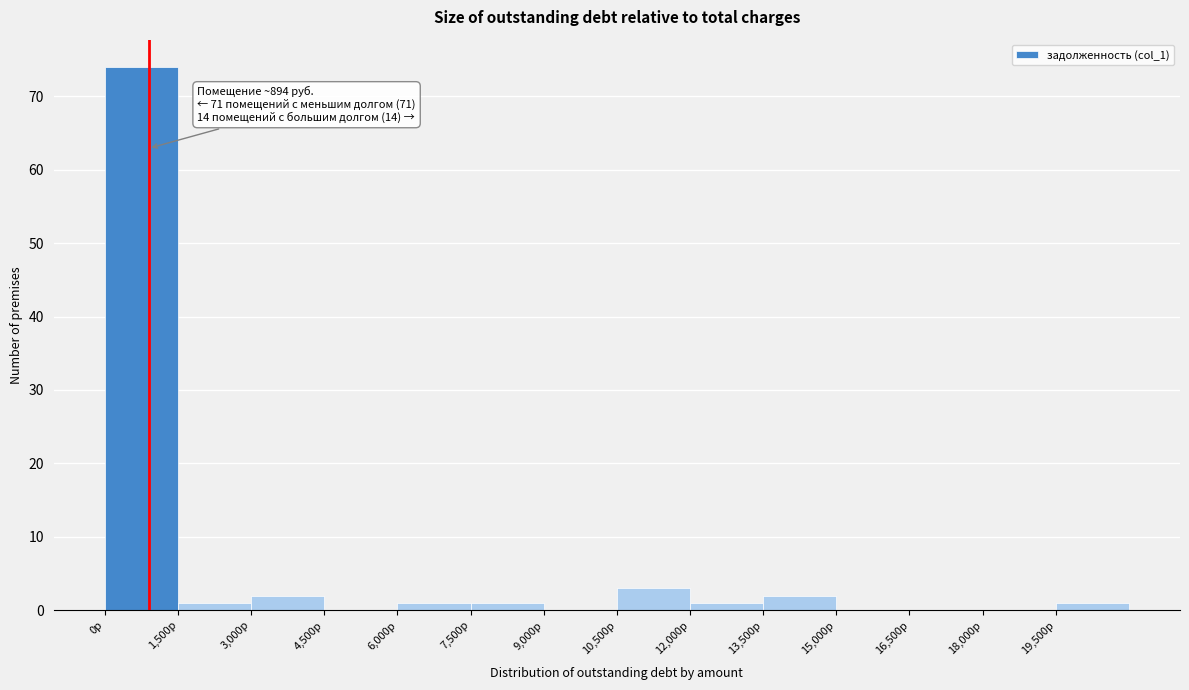

Which range on the x-axis has the tallest bar?

0 to 1500